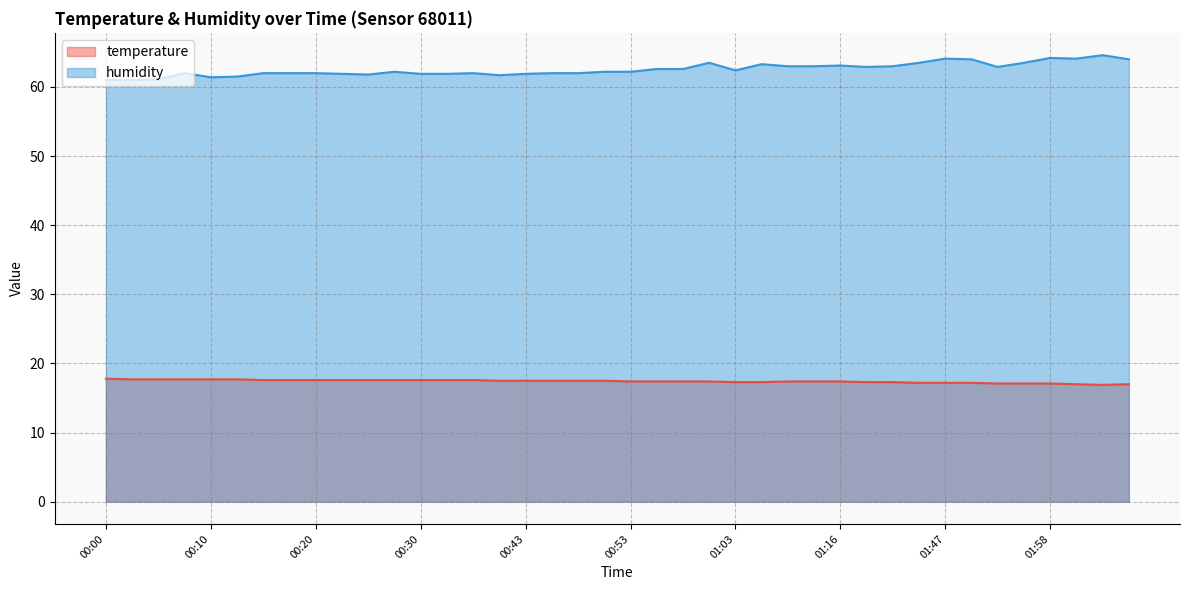

What is the sum of the temperature values at 00:13 and 02:09?

34.7